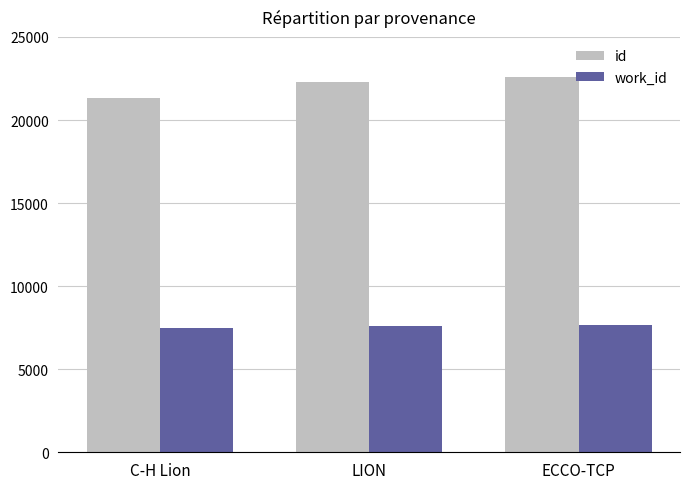

What is the smallest value displayed?

7495